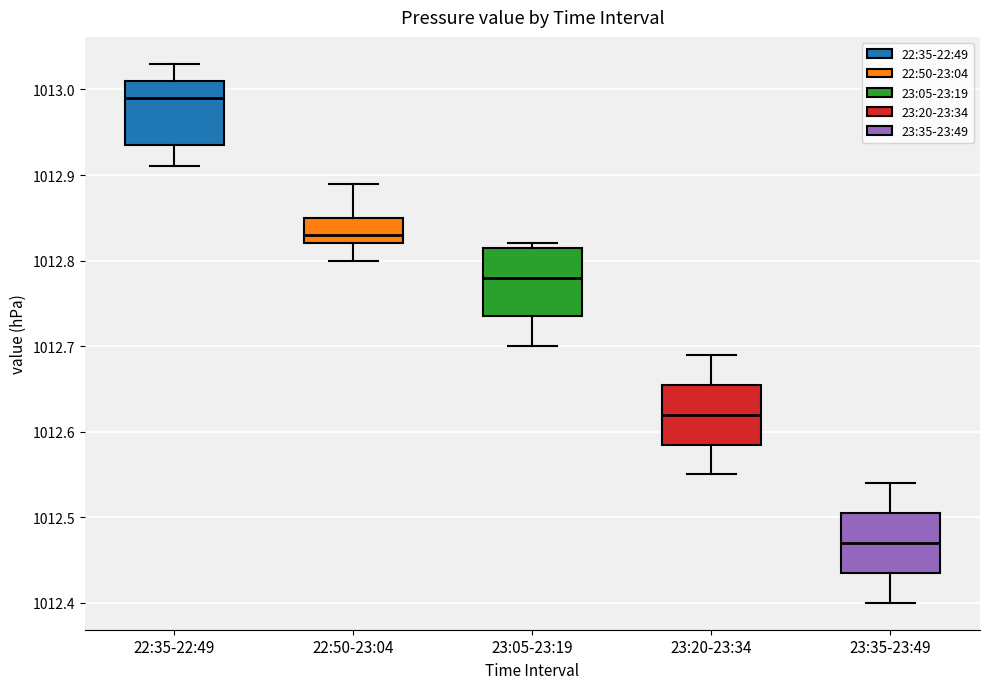

Reading left to right, transcribe this box plot: for each box, give where its median line is, the range the box spans, and where its two whiskers end, as read against the y-axis. The values are not printed on the chart, so give them approximately, as read against the axis.

22:35-22:49: median 1012.99, box 1012.94 to 1013.01, whiskers 1012.91 to 1013.03
22:50-23:04: median 1012.83, box 1012.82 to 1012.85, whiskers 1012.80 to 1012.89
23:05-23:19: median 1012.78, box 1012.74 to 1012.82, whiskers 1012.70 to 1012.82 (just above the box's upper edge)
23:20-23:34: median 1012.62, box 1012.59 to 1012.66, whiskers 1012.55 to 1012.69
23:35-23:49: median 1012.47, box 1012.44 to 1012.51, whiskers 1012.40 to 1012.54